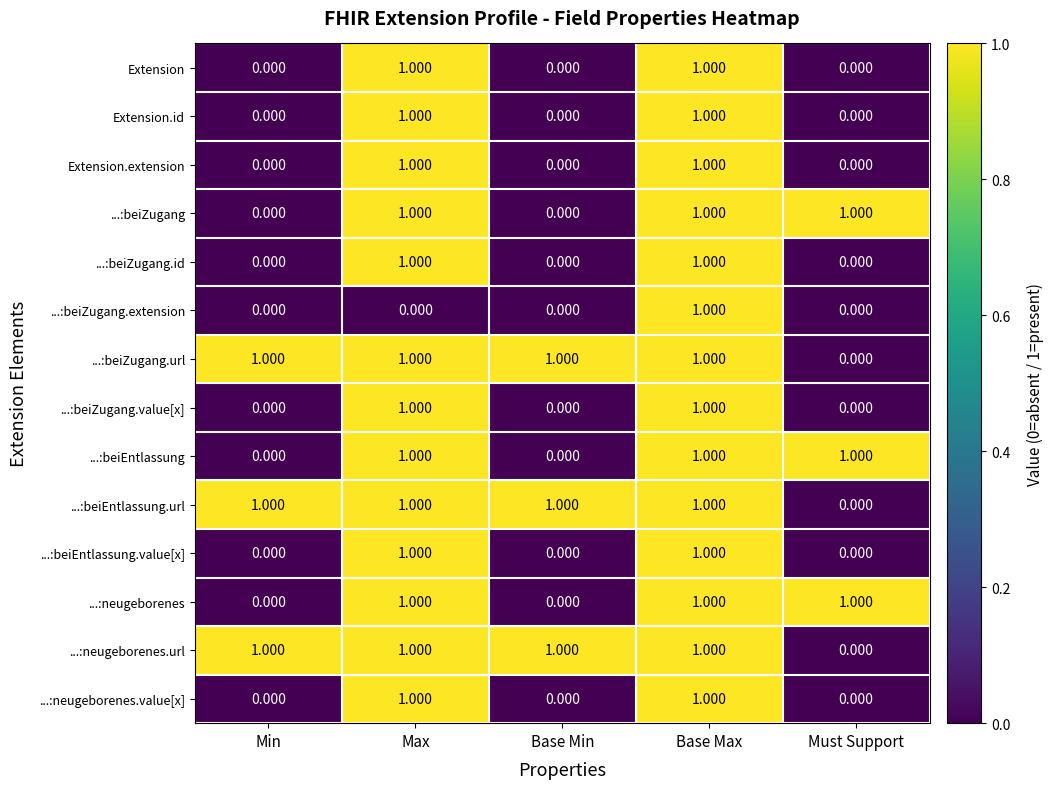

Is the value of ...:beiEntlassung.value[x] at Must Support greater than the value of Extension at Max?

No